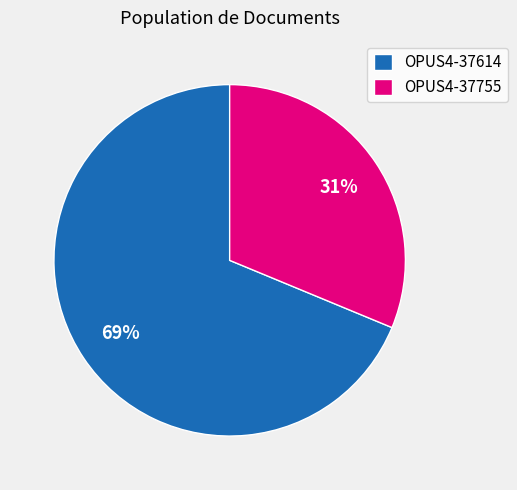

Rank the categories by value from highest to lowest.

OPUS4-37614, OPUS4-37755